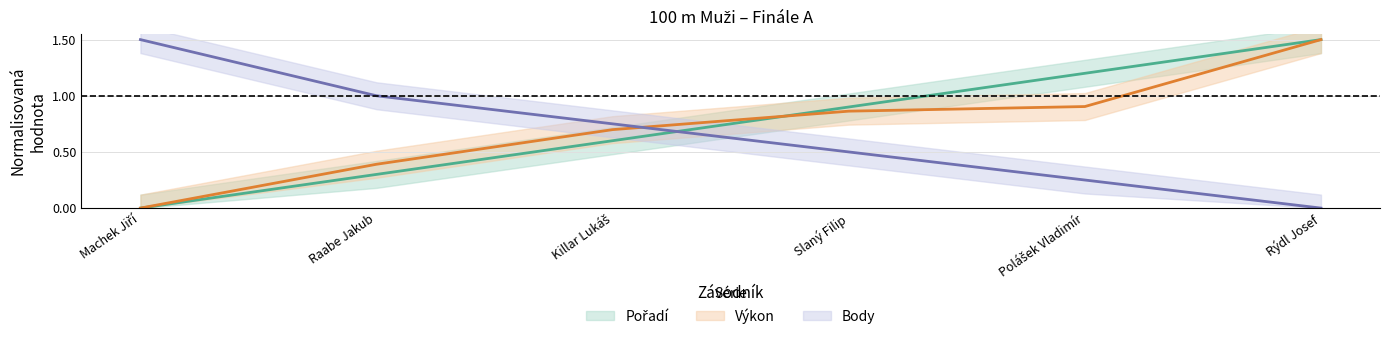

Reading right to left, what are all the values shown in this chart?

Pořadí: 1.5	1.2	0.9	0.6	0.3	0.0
Výkon: 1.5	0.9	0.9	0.7	0.4	0.0
Body: 0.0	0.2	0.5	0.8	1.0	1.5